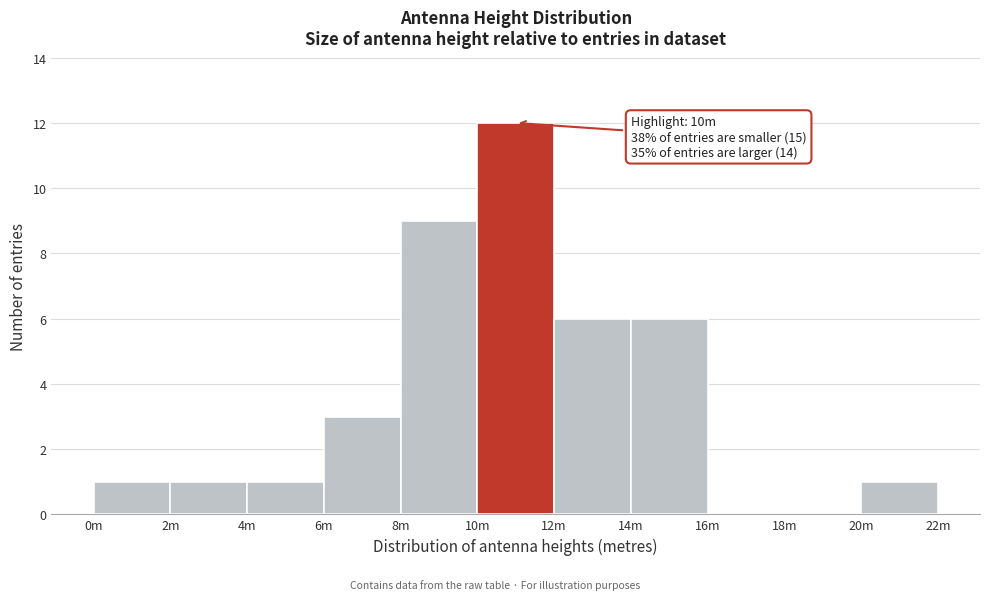

Reading right to left, extract all data points from this chart.

20m=1	18m=0	16m=0	14m=6	12m=6	10m=12	8m=9	6m=3	4m=1	2m=1	0m=1